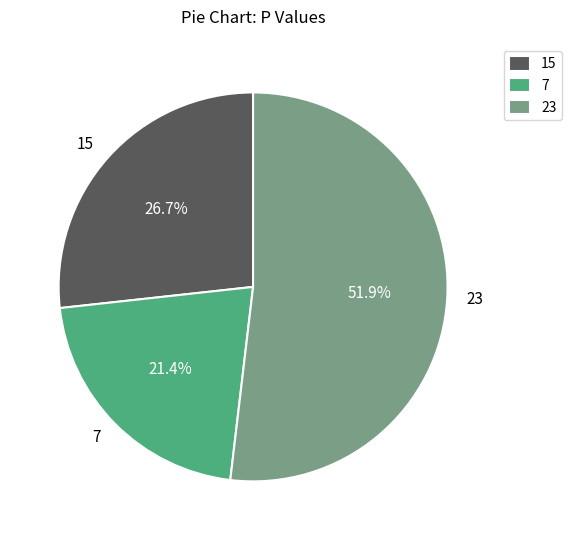

What is the total percentage of 23 and 7?

73.3%